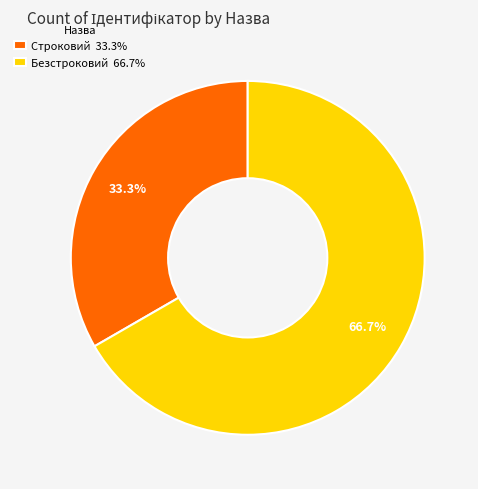

How many slices are in this pie chart?

2